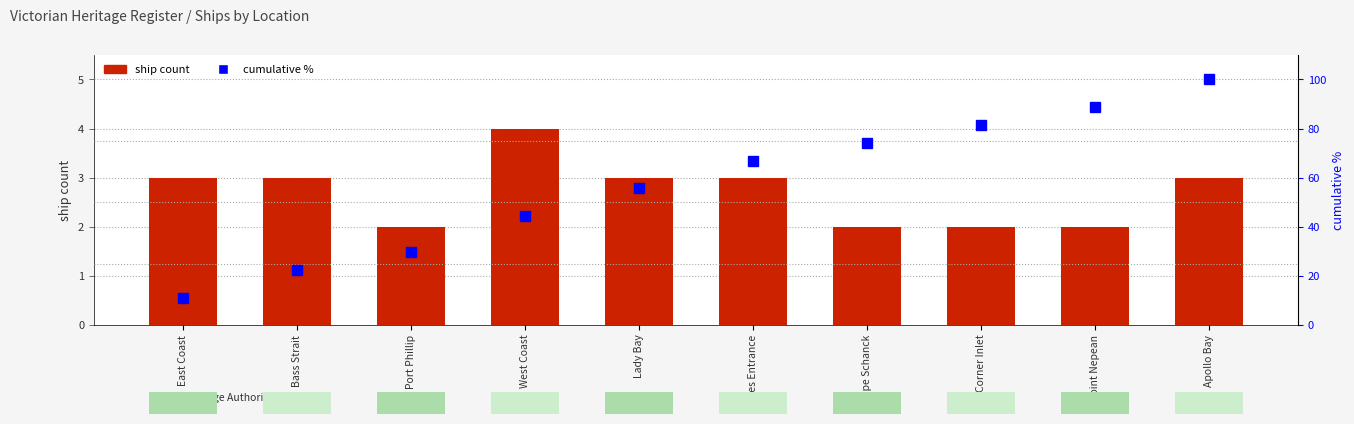

Which series has the widest spread of values?

cumulative %